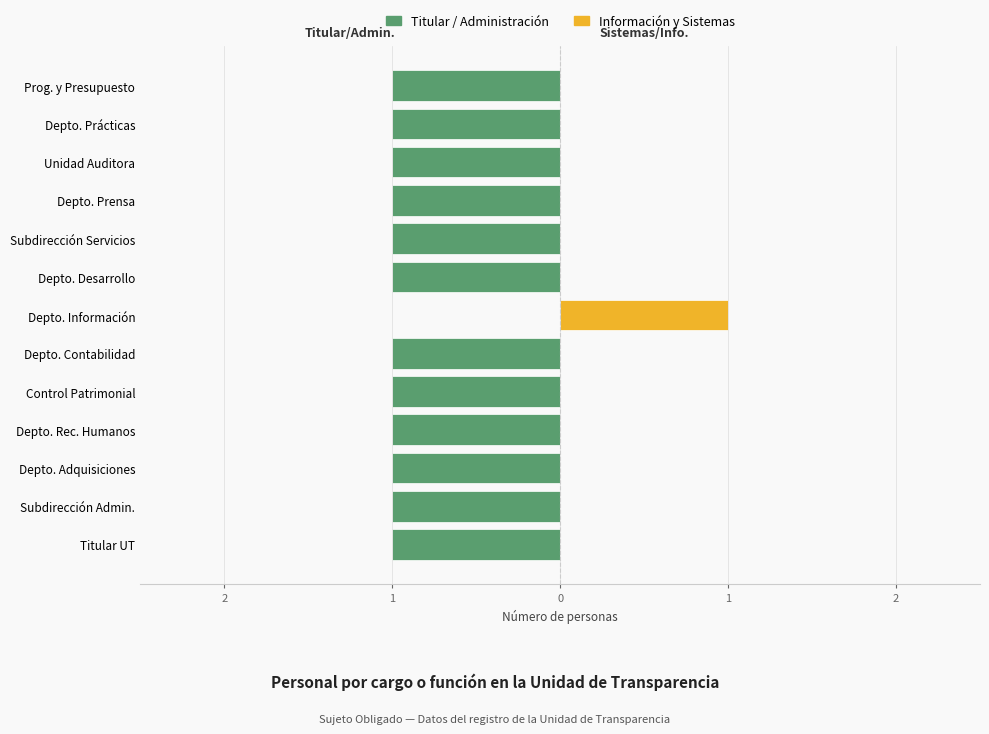

How many series are shown in this chart?

2